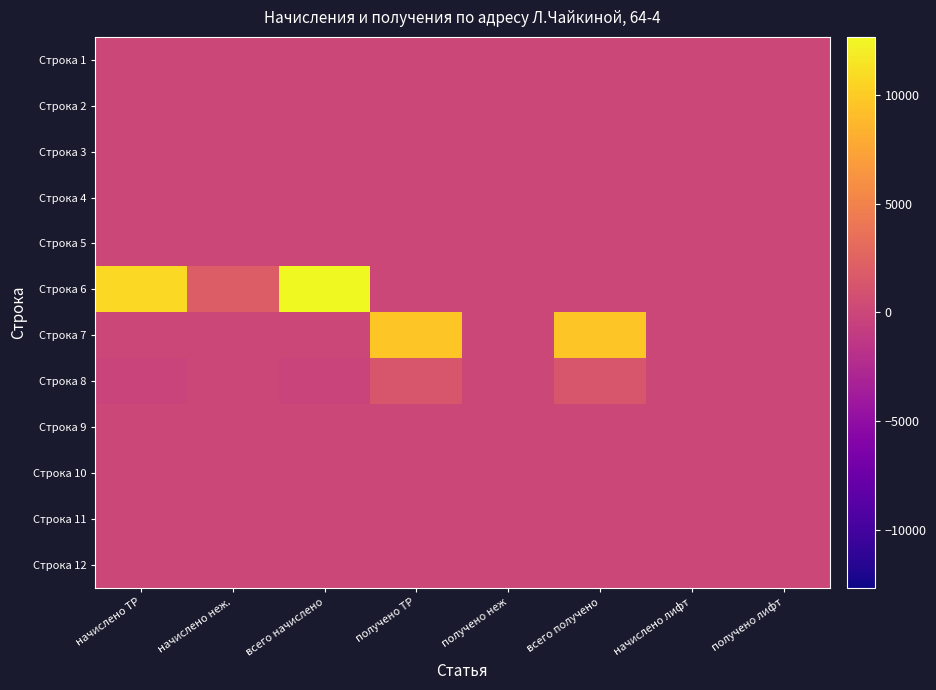

How many distinct data groups are displayed?

12